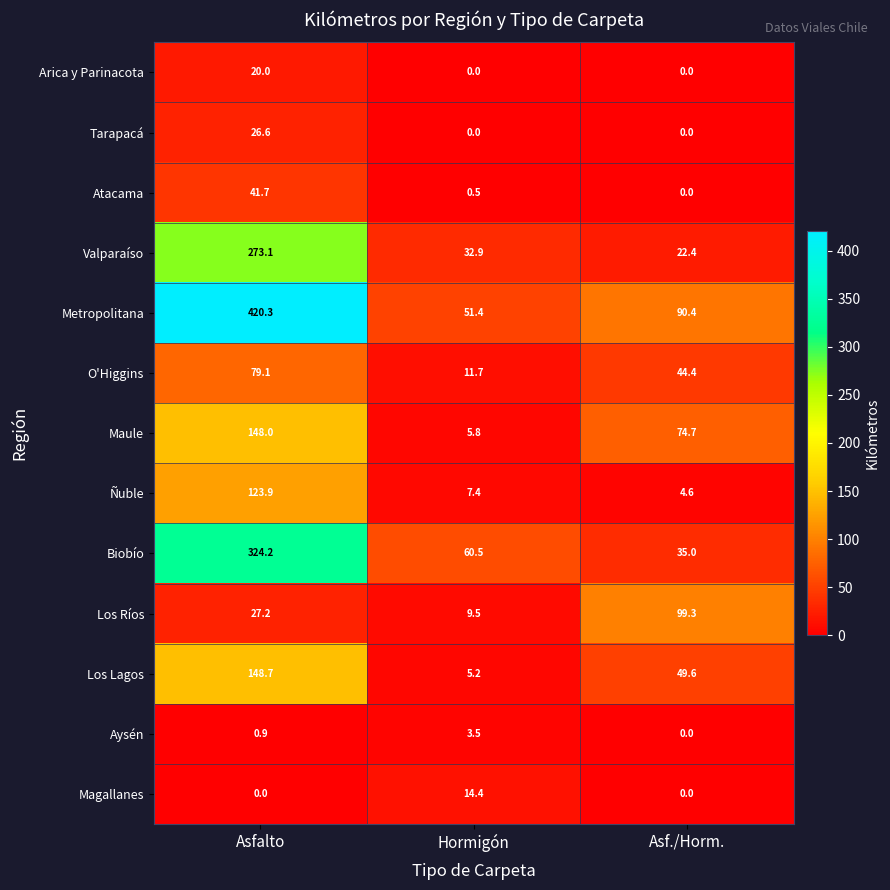

True or false: Tarapacá has a value of 11.7 at Hormigón.

False